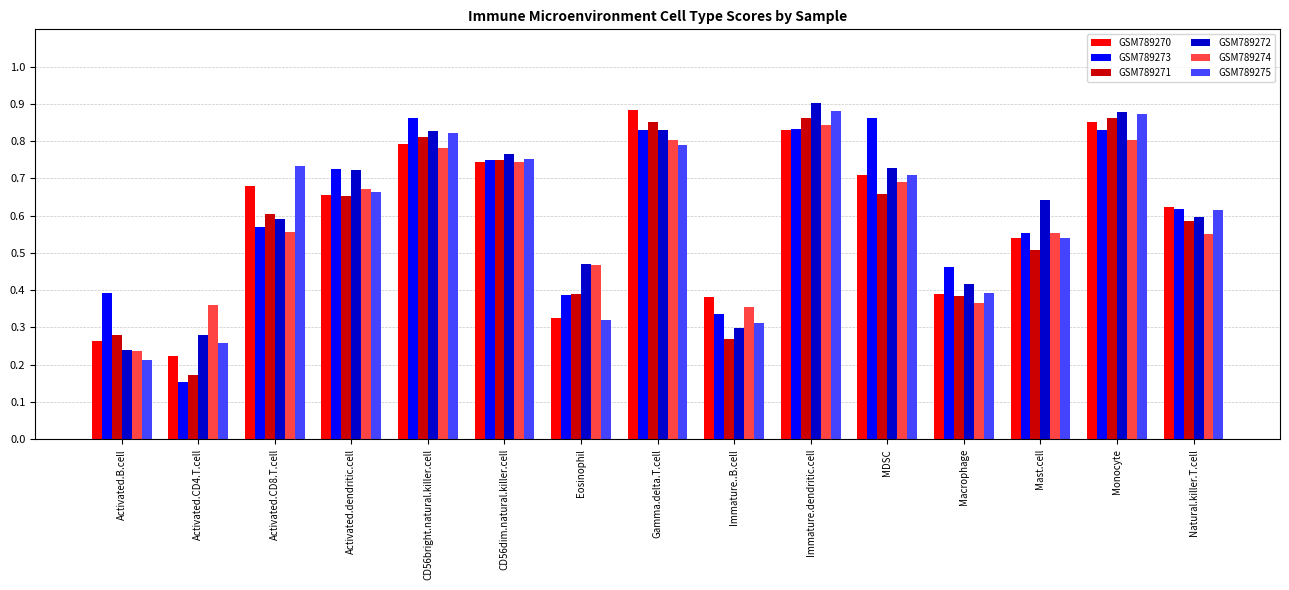

At how many categories does at least one series exceed 0?

15